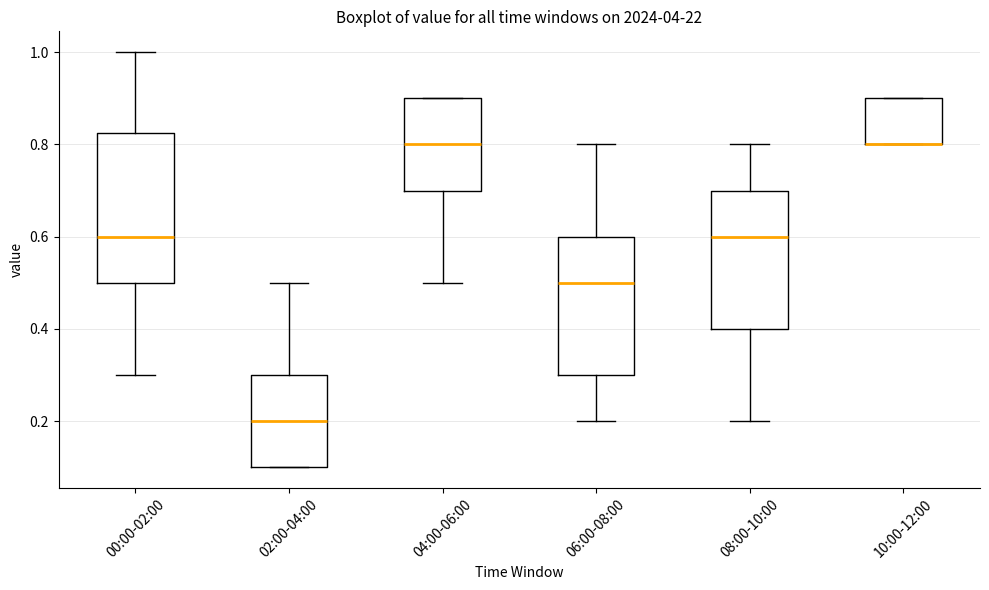

Where does the upper whisker of the box for 08:00-10:00 end on the y-axis? The values are not printed on the chart, so give them approximately, as read against the axis.

0.80